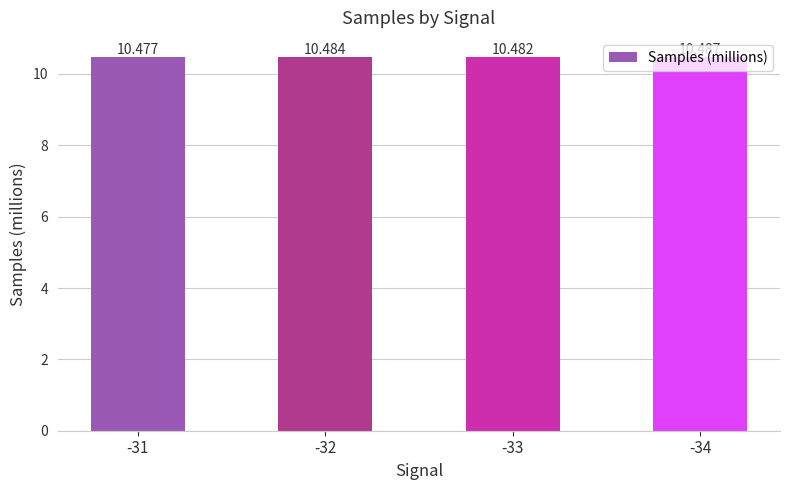

Reading left to right, extract all data points from this chart.

10.5	10.5	10.5	10.5